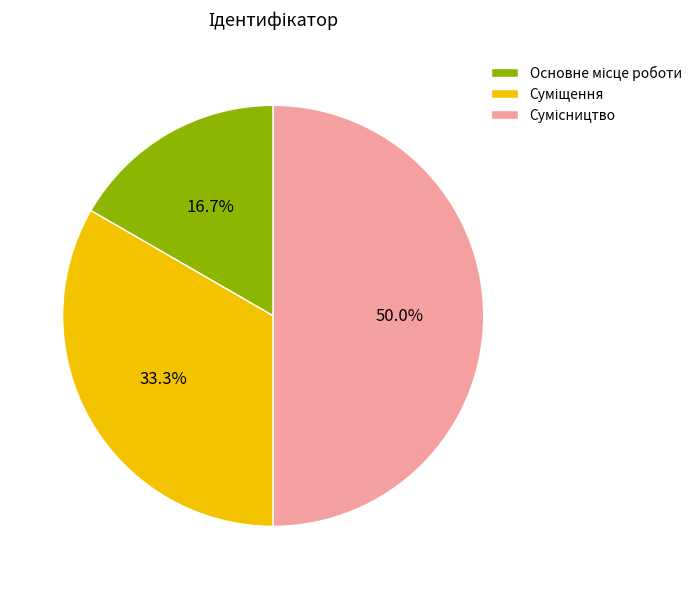

Rank the categories by value from highest to lowest.

Сумісництво, Суміщення, Основне місце роботи